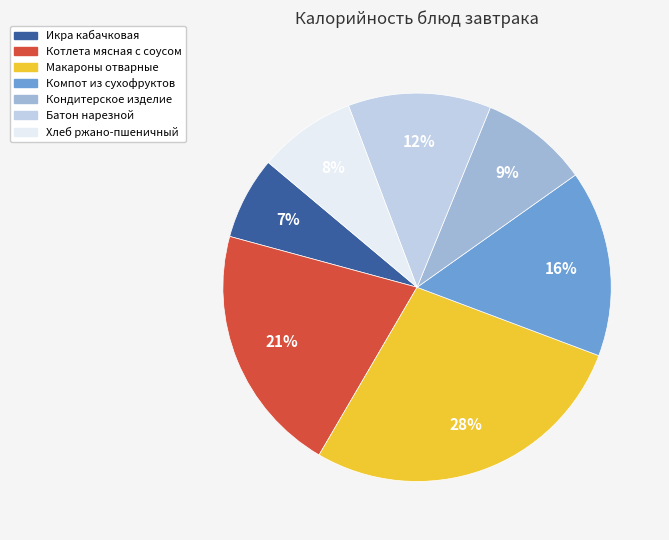

Between Икра кабачковая and Макароны отварные, which is larger?

Макароны отварные